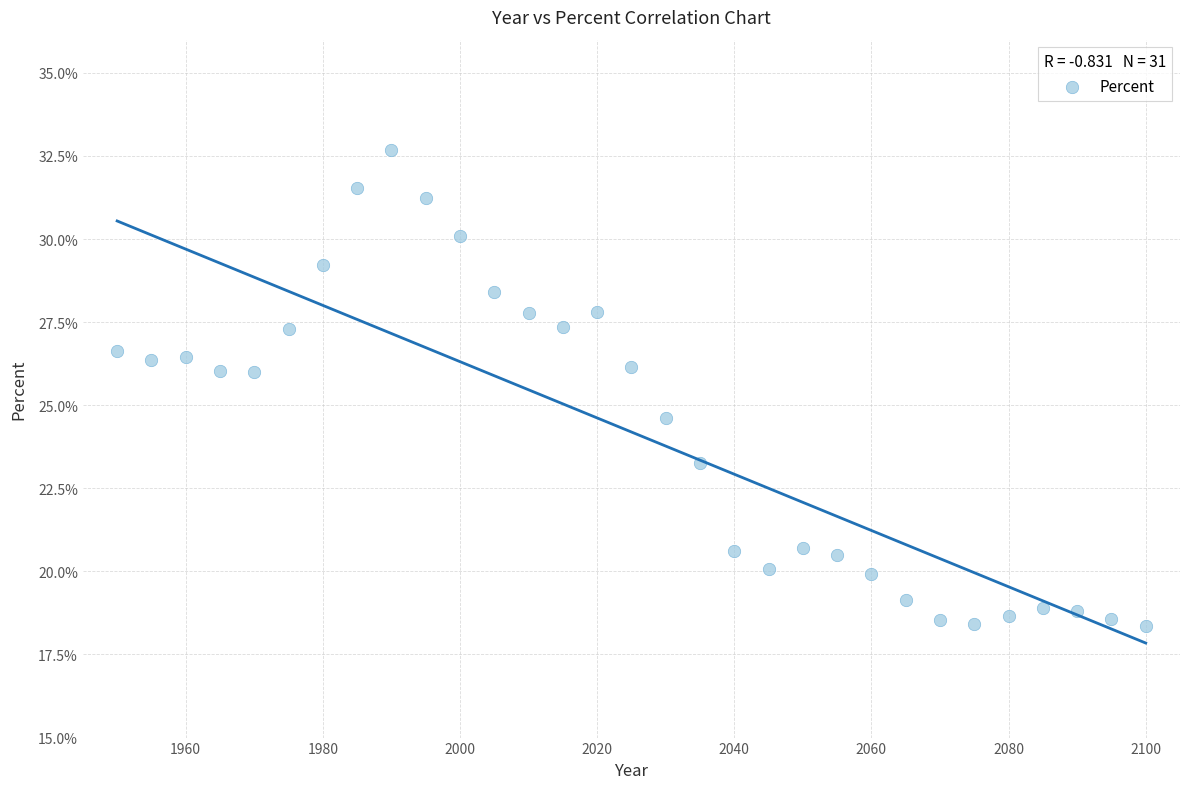

What is the range of Y values (max minus min)?

14.3